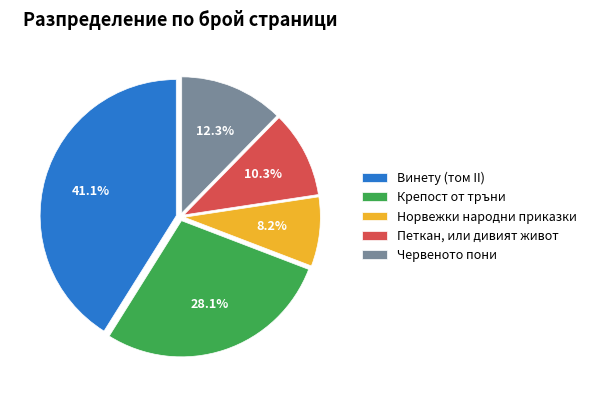

To the nearest percent, what is the difference between the Норвежки народни приказки and Крепост от тръни slice percentages?

20%